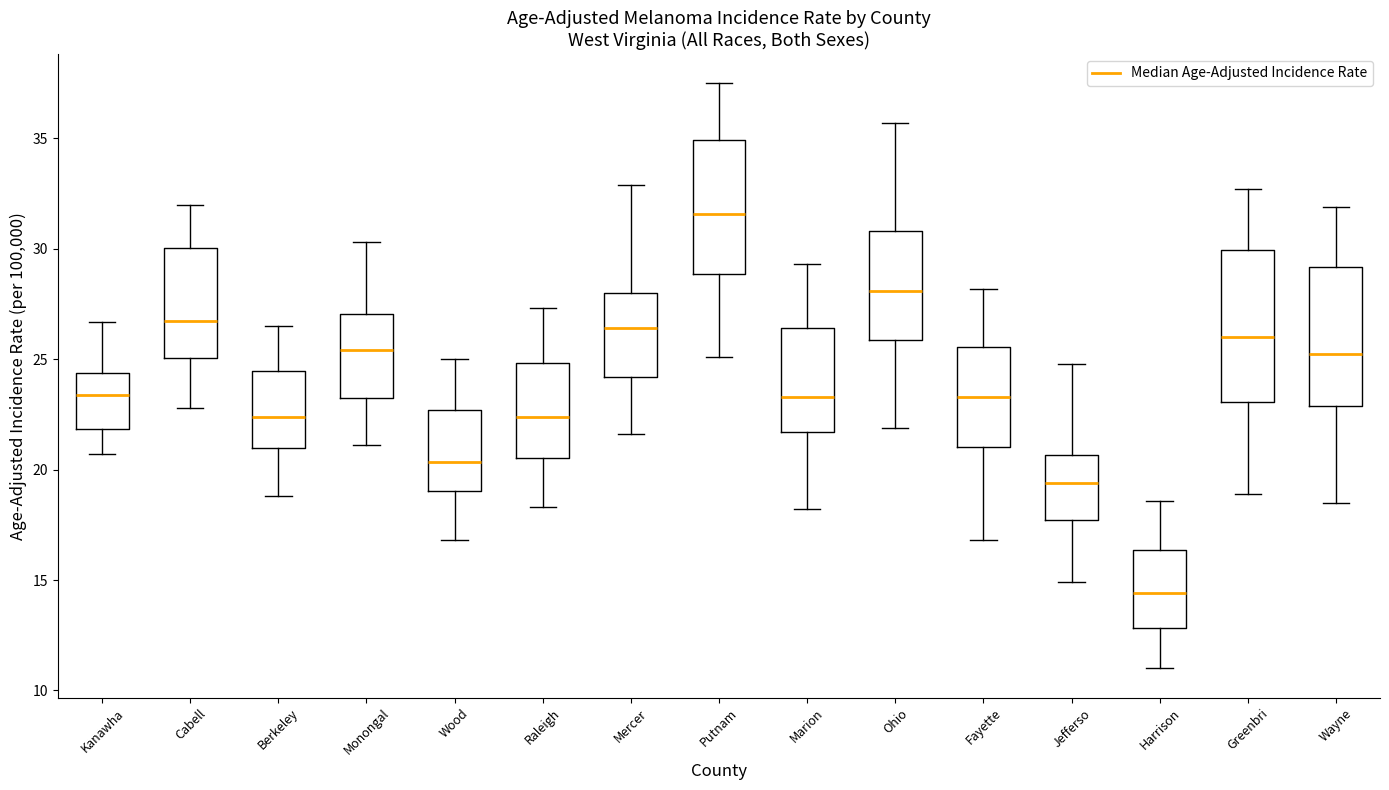

Reading left to right, transcribe this box plot: for each box, give where its median line is, the range the box spans, and where its two whiskers end, as read against the y-axis. The values are not printed on the chart, so give them approximately, as read against the axis.

Kanawha: median 23.5, box 22.0 to 24.5, whiskers 20.5 to 26.5
Cabell: median 26.5, box 25.0 to 30.0, whiskers 23.0 to 32.0
Berkeley: median 22.5, box 21.0 to 24.5, whiskers 19.0 to 26.5
Monongal: median 25.5, box 23.0 to 27.0, whiskers 21.0 to 30.5
Wood: median 20.5, box 19.0 to 22.5, whiskers 17.0 to 25.0
Raleigh: median 22.5, box 20.5 to 25.0, whiskers 18.5 to 27.5
Mercer: median 26.5, box 24.0 to 28.0, whiskers 21.5 to 33.0
Putnam: median 31.5, box 29.0 to 35.0, whiskers 25.0 to 37.5
Marion: median 23.5, box 21.5 to 26.5, whiskers 18.0 to 29.5
Ohio: median 28.0, box 26.0 to 31.0, whiskers 22.0 to 35.5
Fayette: median 23.5, box 21.0 to 25.5, whiskers 17.0 to 28.0
Jefferso: median 19.5, box 17.5 to 20.5, whiskers 15.0 to 25.0
Harrison: median 14.5, box 13.0 to 16.5, whiskers 11.0 to 18.5
Greenbri: median 26.0, box 23.0 to 30.0, whiskers 19.0 to 32.5
Wayne: median 25.5, box 23.0 to 29.0, whiskers 18.5 to 32.0